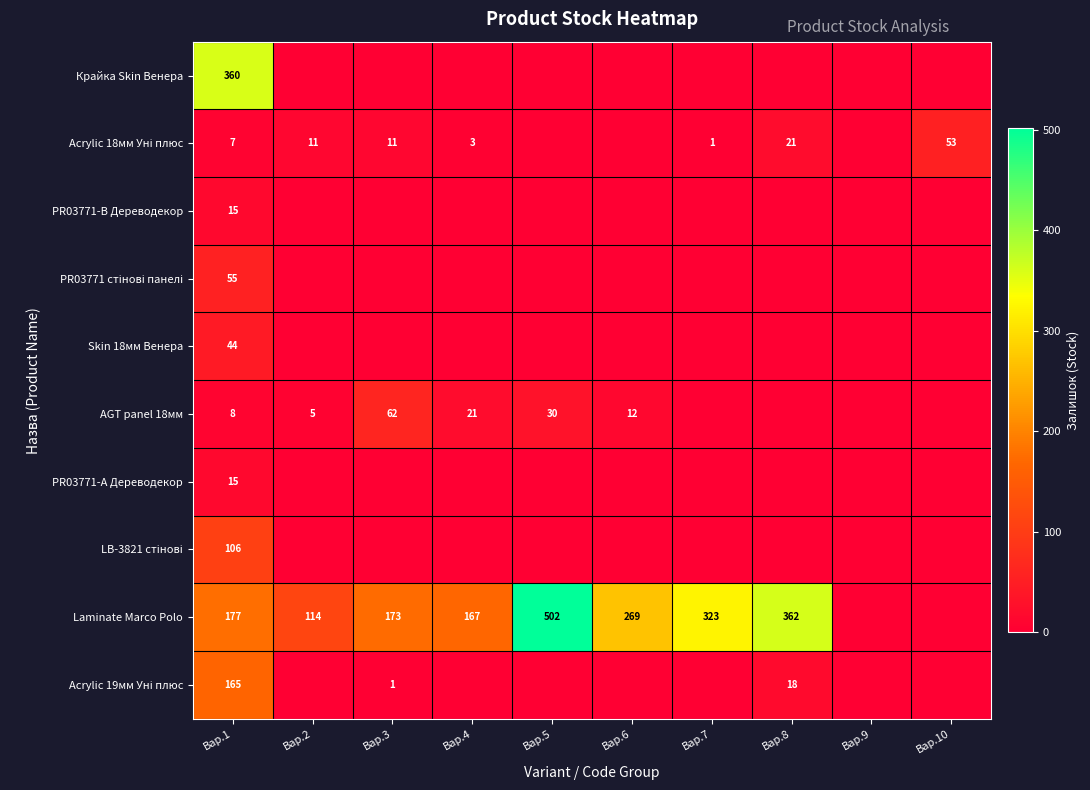

What is the difference between the highest and lowest values at Вар.1?

353